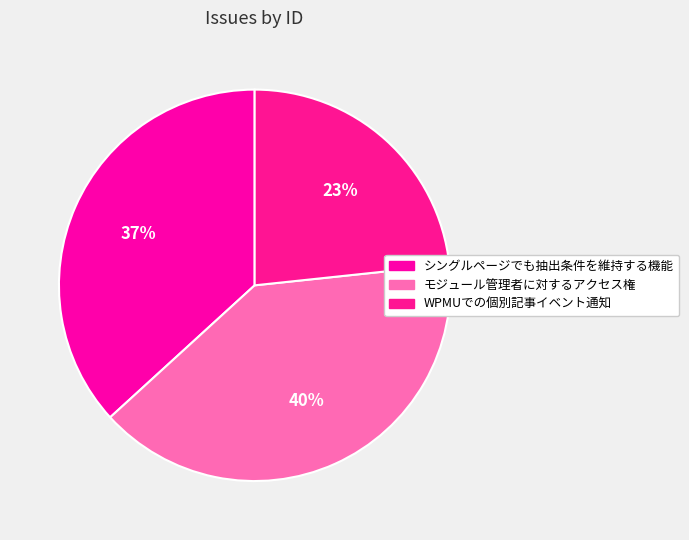

Which slice is the largest?

モジュール管理者に対するアクセス権